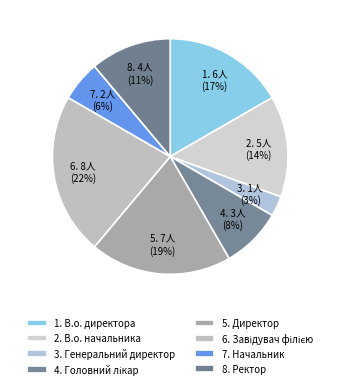

How many slices are in this pie chart?

8